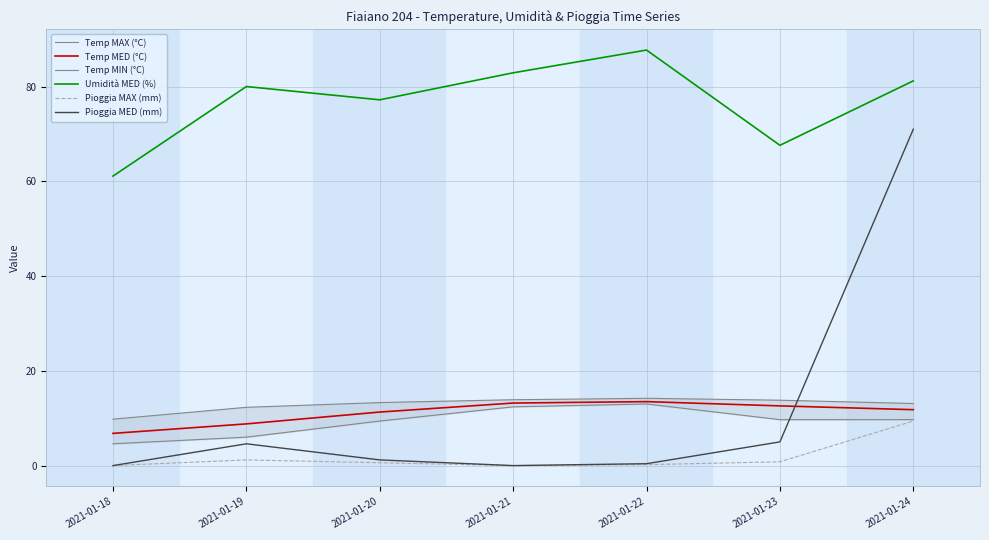

List the labels in order of Temp MED (°C) value, largest first.

2021-01-22, 2021-01-21, 2021-01-23, 2021-01-24, 2021-01-20, 2021-01-19, 2021-01-18